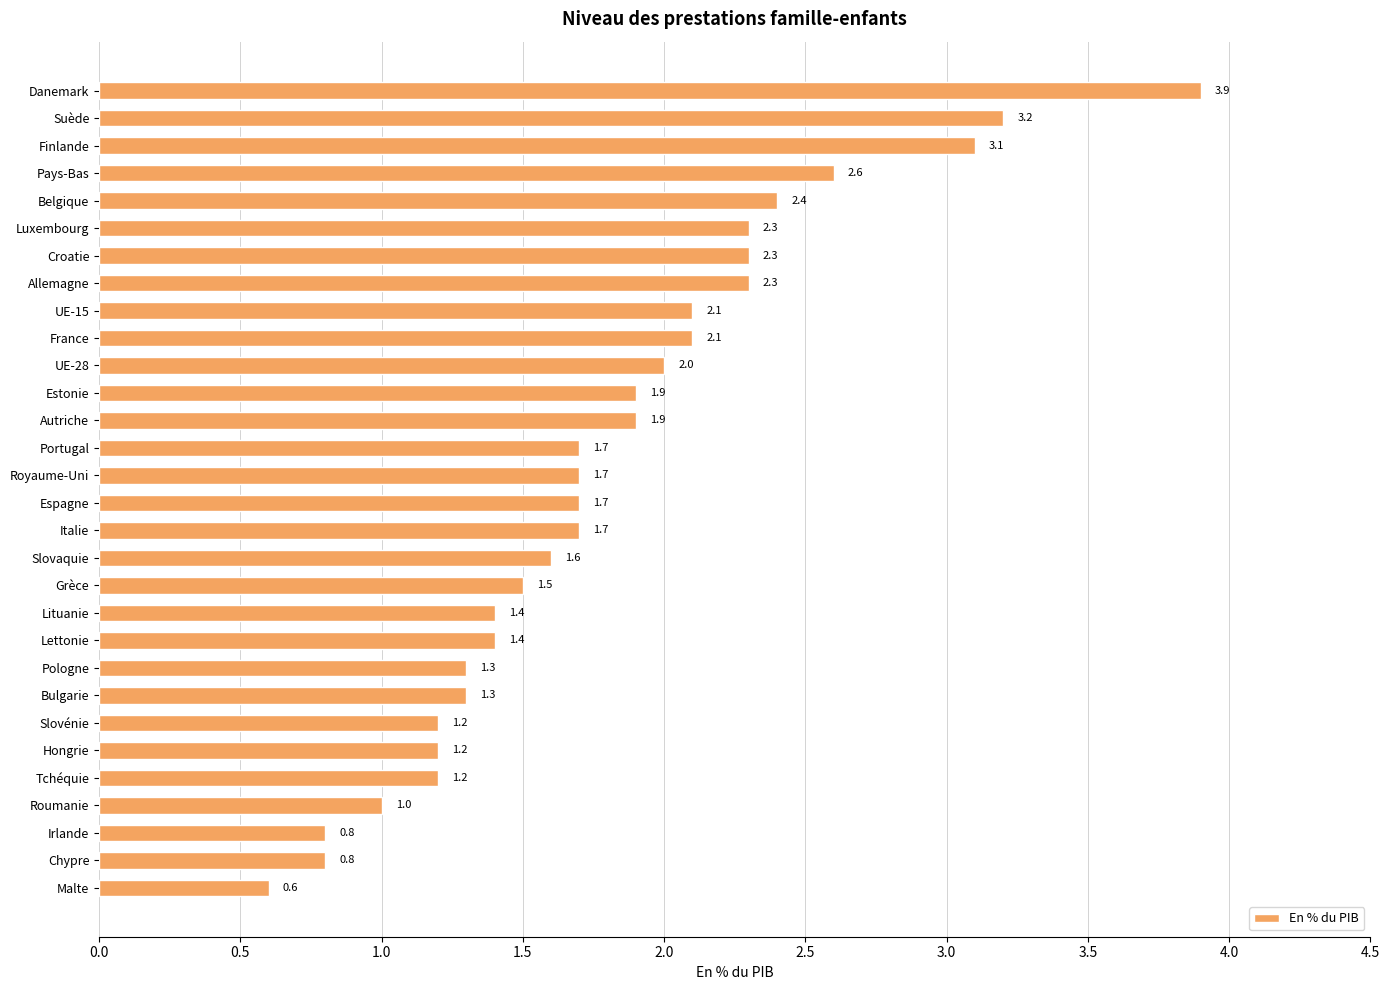

What is the value of the 13th bar from the top?

1.9